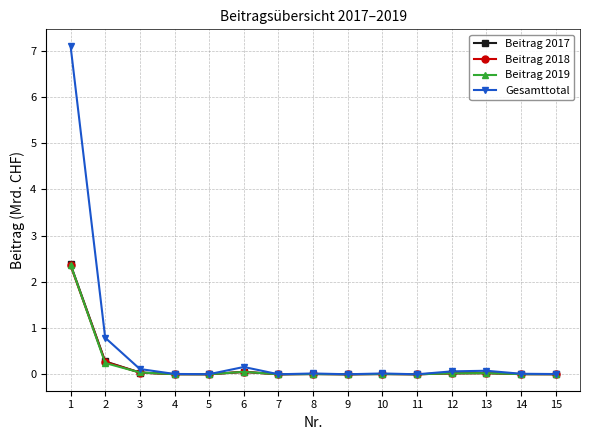

Between which two adjacent categories do Beitrag 2017 and Beitrag 2018 first intersect?

7 and 8